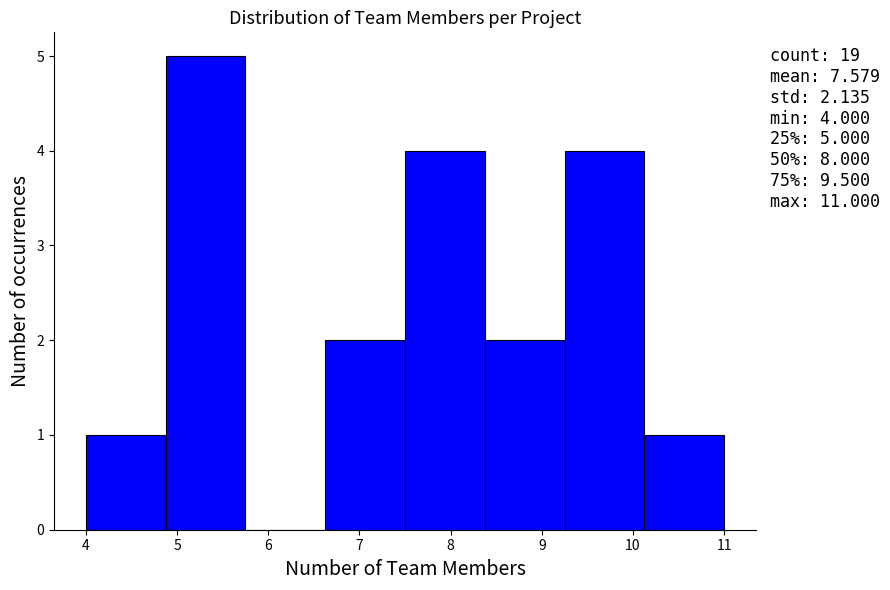

Over which range of the x-axis is the bar tallest?

4.9 to 5.8